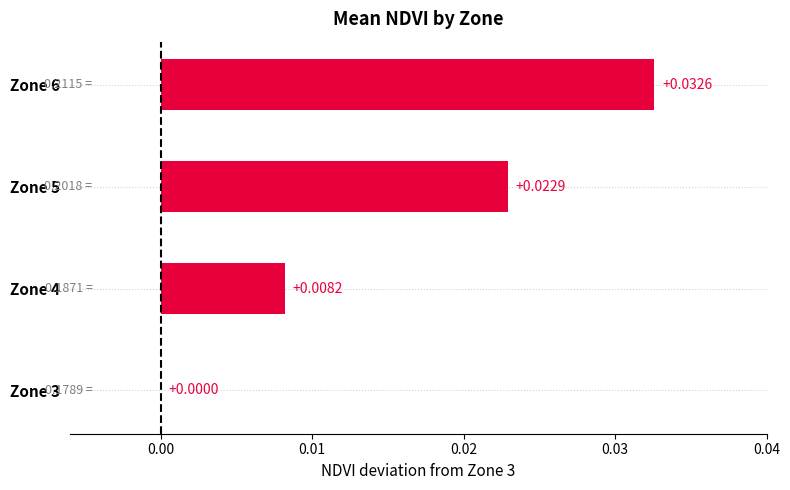

Which has a higher value, Zone 6 or Zone 3?

Zone 6